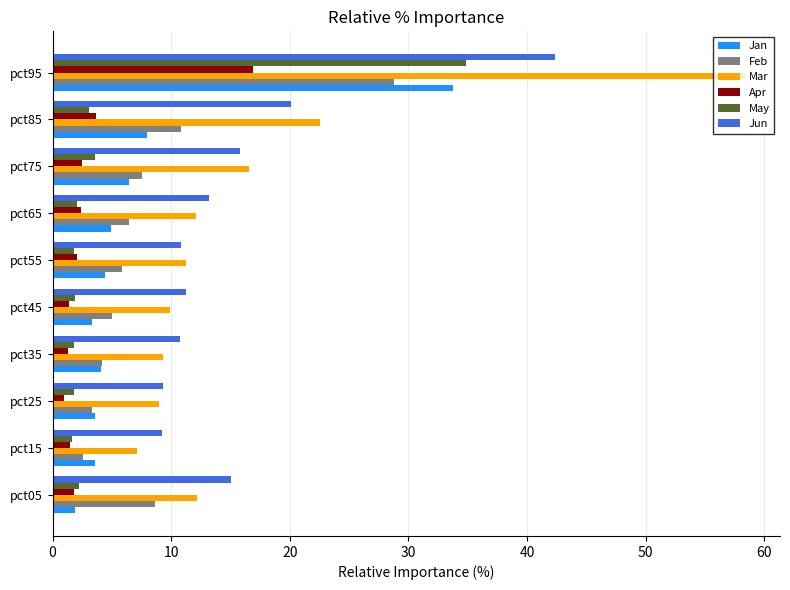

Which category has the lowest value in the Jan series?

pct05